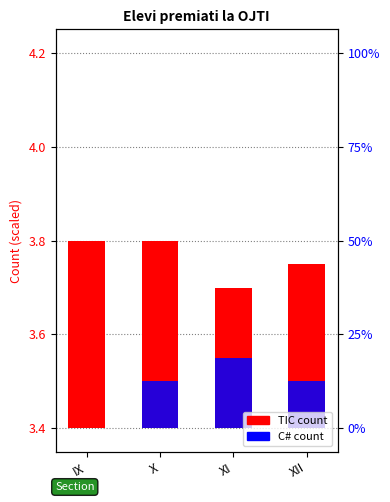

Is it true that TIC count equals 0.2 at X?

False